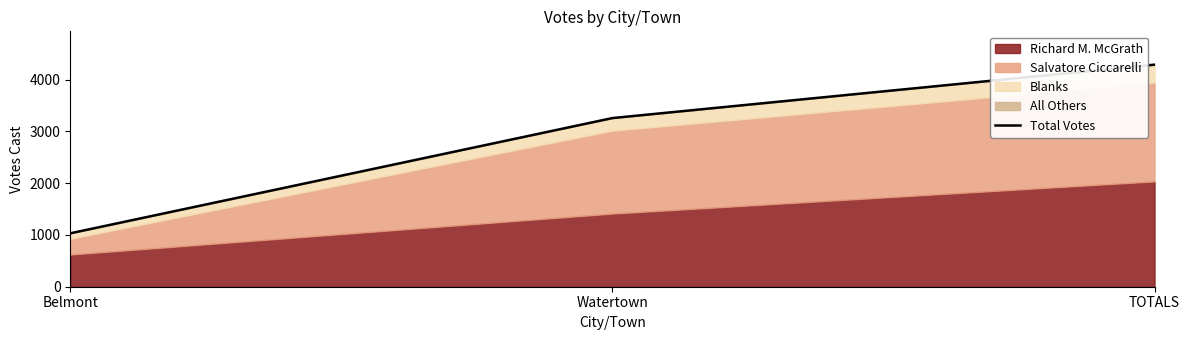

How many lines are shown in the chart?

1